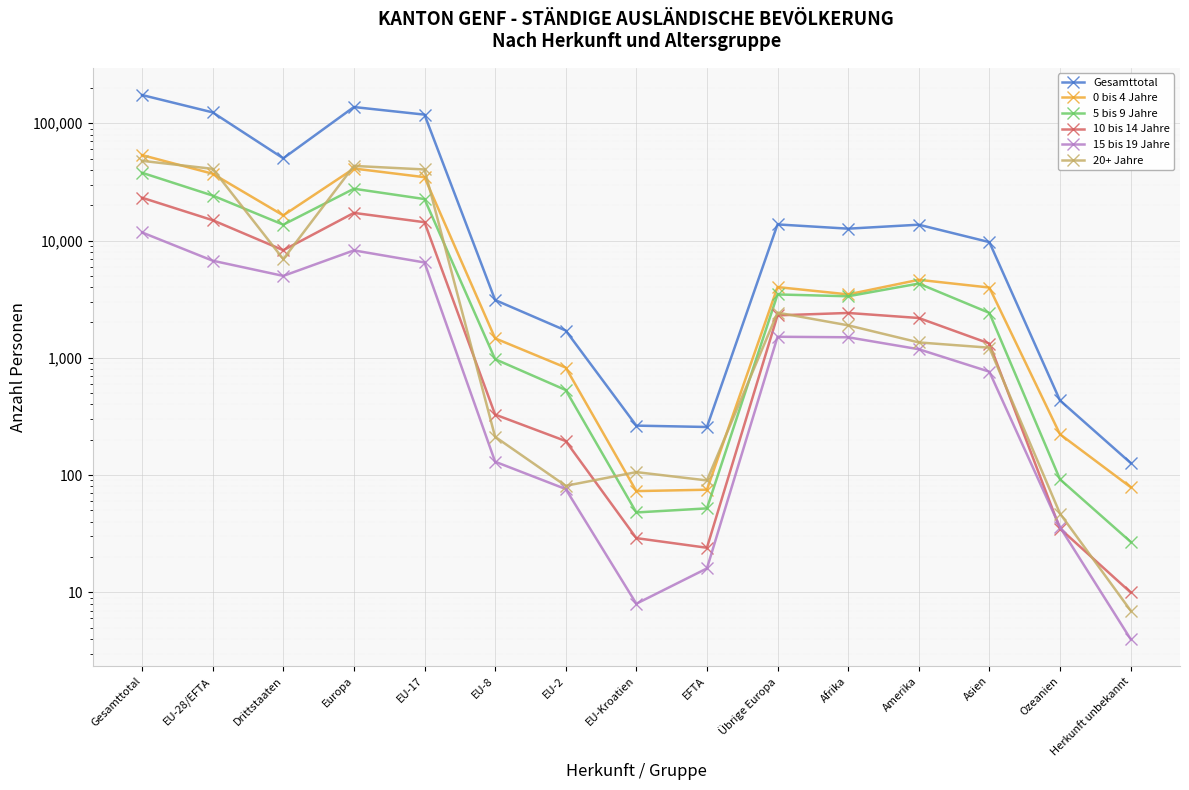

What is the greatest value displayed?

173911